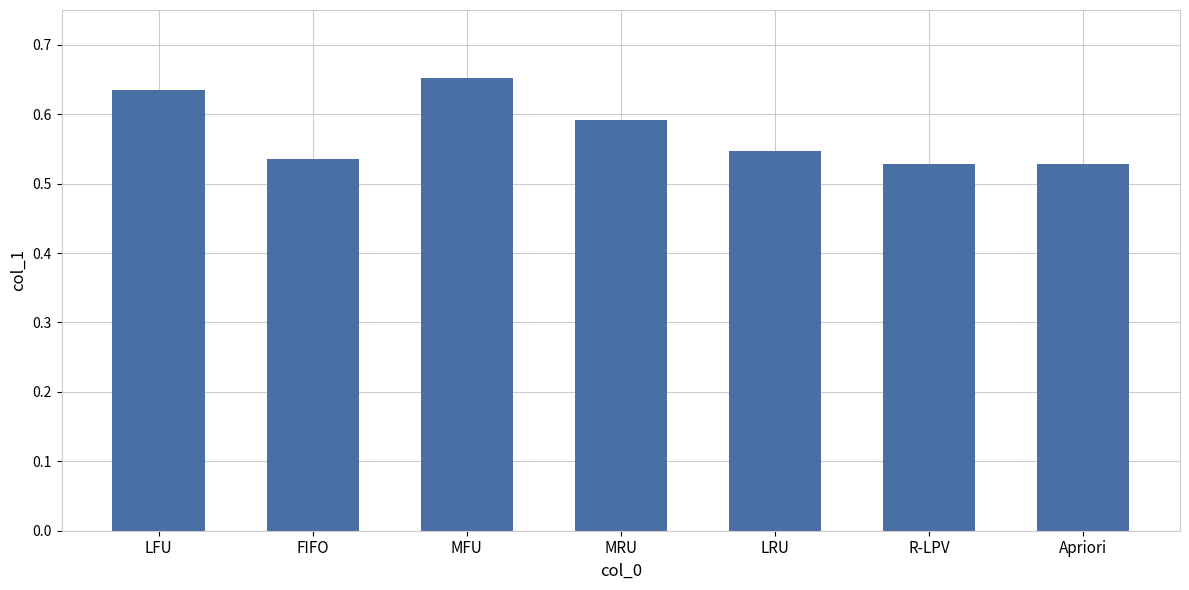

What is the label of the 3rd bar from the right?

LRU